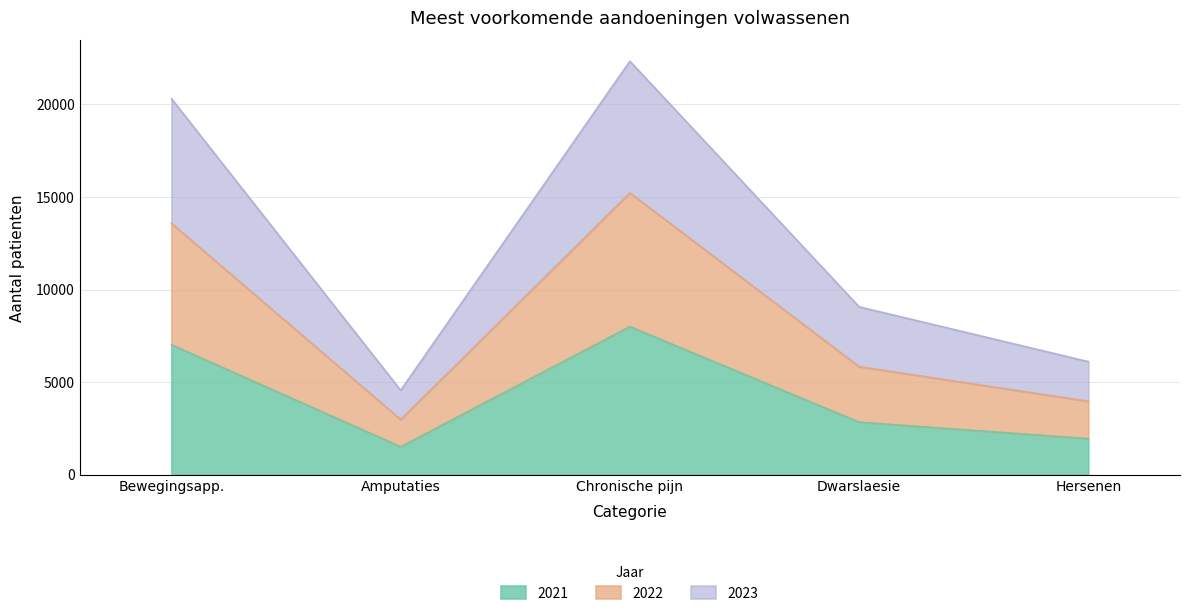

True or false: 2021 has a value of 1414 at Bewegingsapp..

False